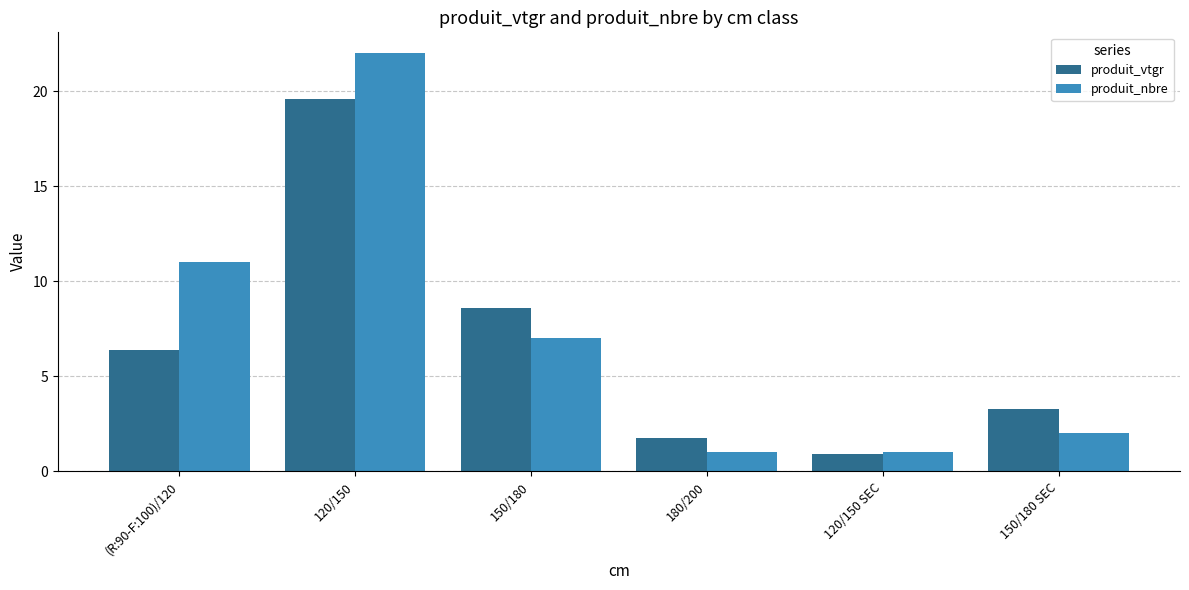

Rank the series by their average value, from highest to lowest.

produit_nbre, produit_vtgr